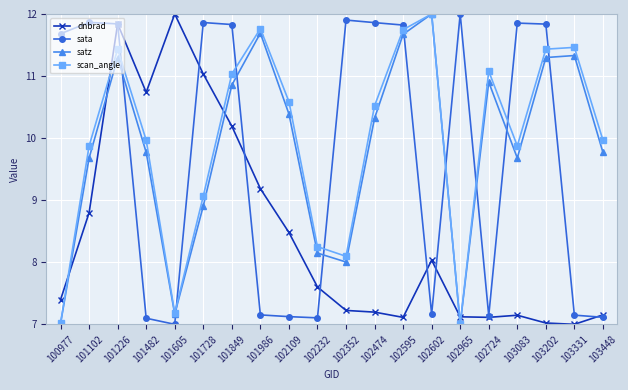

Where does the satz series first go above 10?

101226